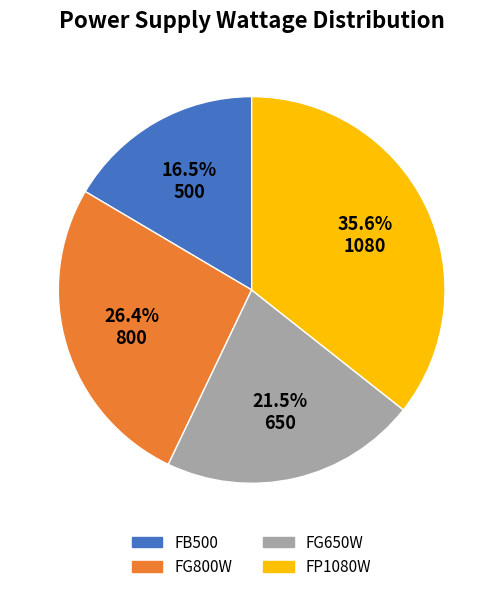

What percentage do FB500 and FG650W together represent?

38.0%